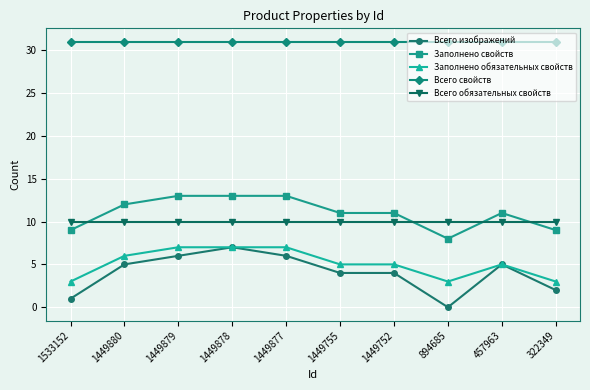

Where is the first local maximum for Всего изображений?

1449878